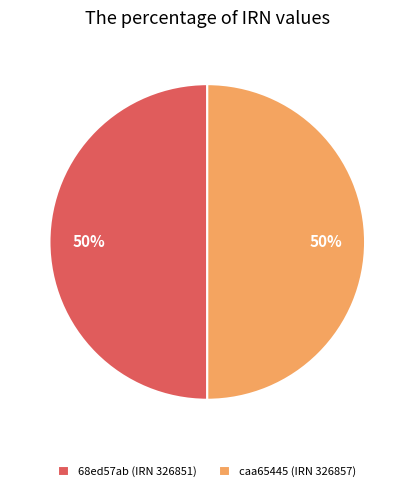

Approximately how many times larger is the value at caa65445 (IRN 326857) compared to 68ed57ab (IRN 326851)?

1.0